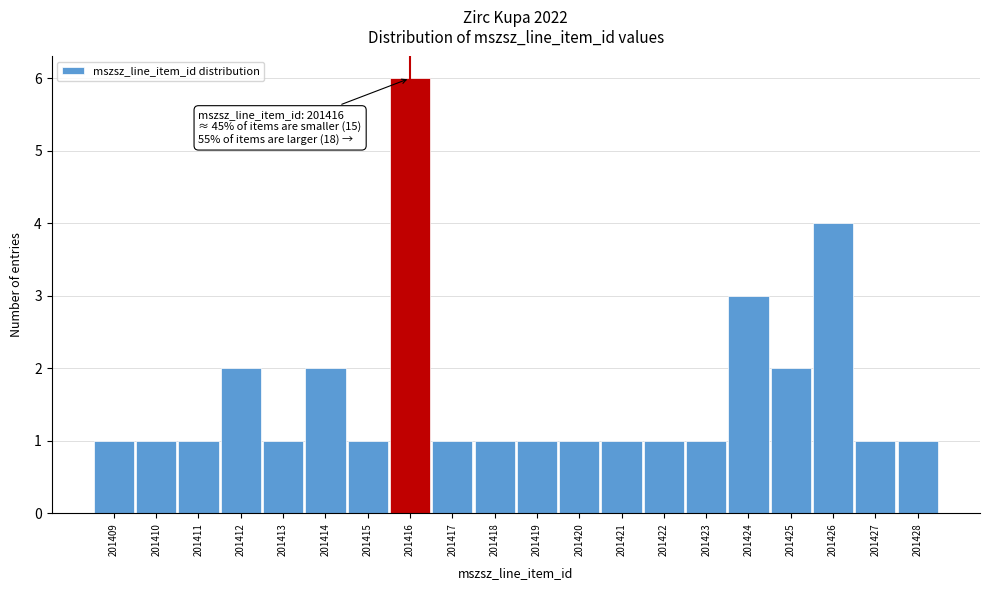

Over which range of the x-axis is the bar tallest?

201415.5 to 201416.5